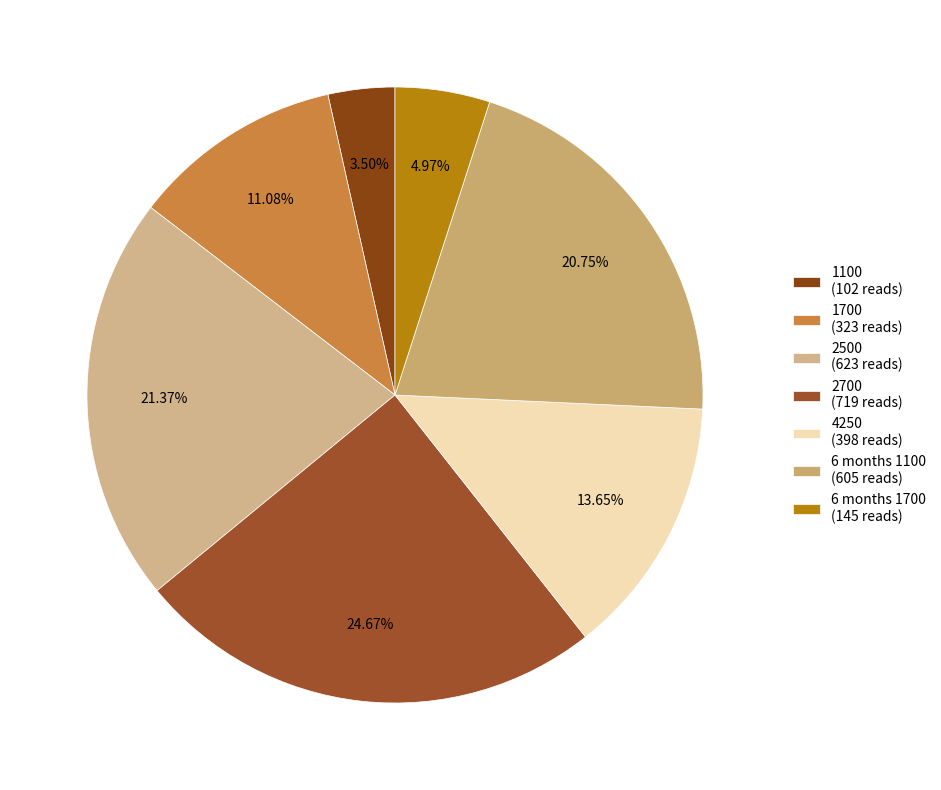

Approximately how many times larger is the value at 6 months 1700 compared to 2500?

0.2